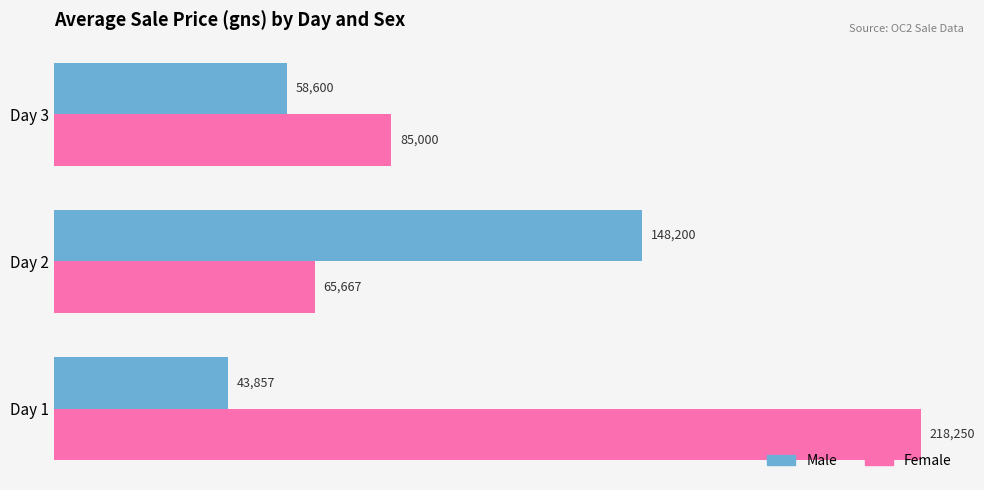

What is the sum of the Male values at Day 3 and Day 2?

206800